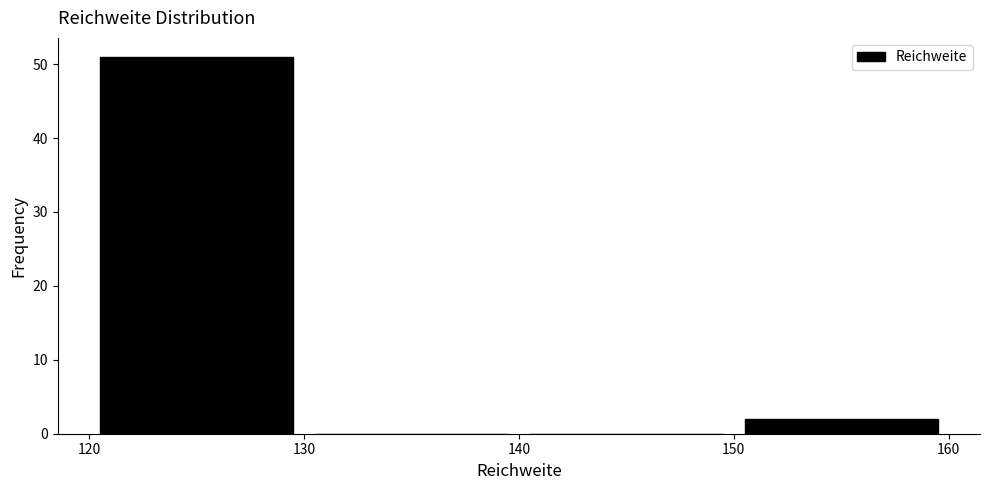

Reading left to right, list every bar in this chart as the range it spans on the x-axis followed by its height. The values are not printed on the chart, so give them approximately, as read against the axis.

120 to 130: 51
130 to 140: 0
140 to 150: 0
150 to 160: 2